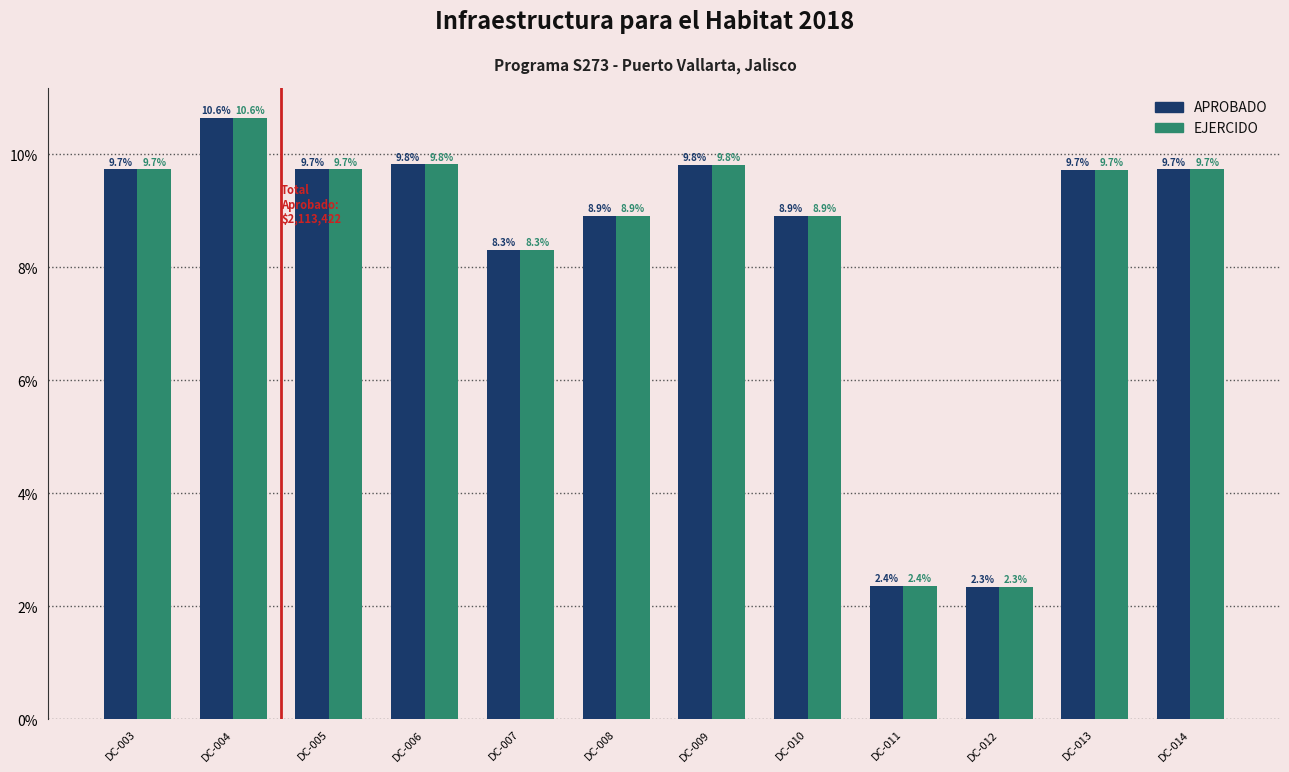

At how many categories does at least one series exceed 3?

10